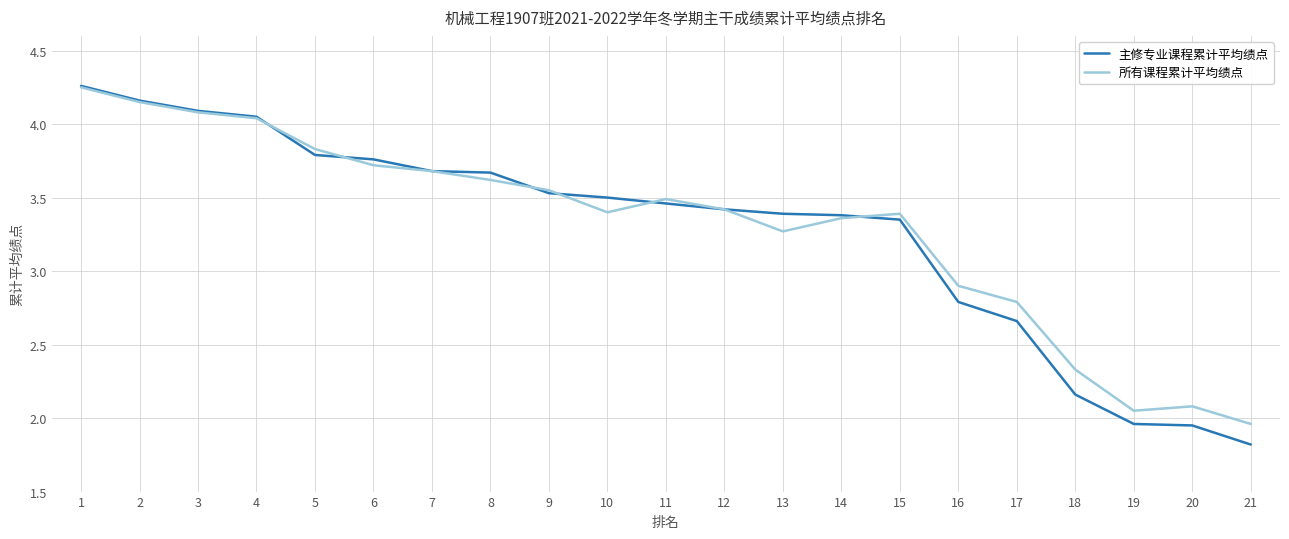

How many lines are shown in the chart?

2